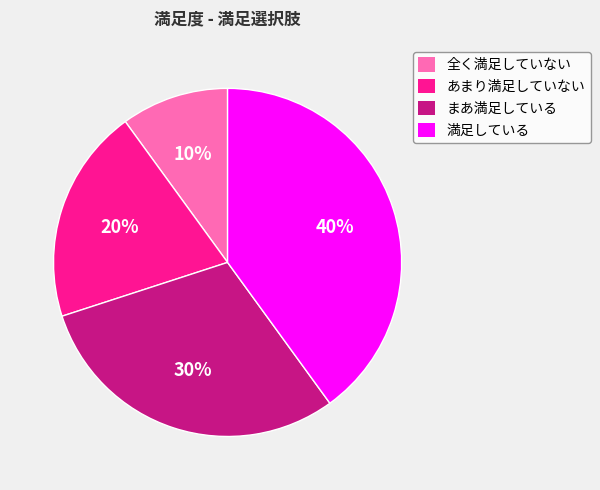

Does 全く満足していない account for over 50% of the chart?

No